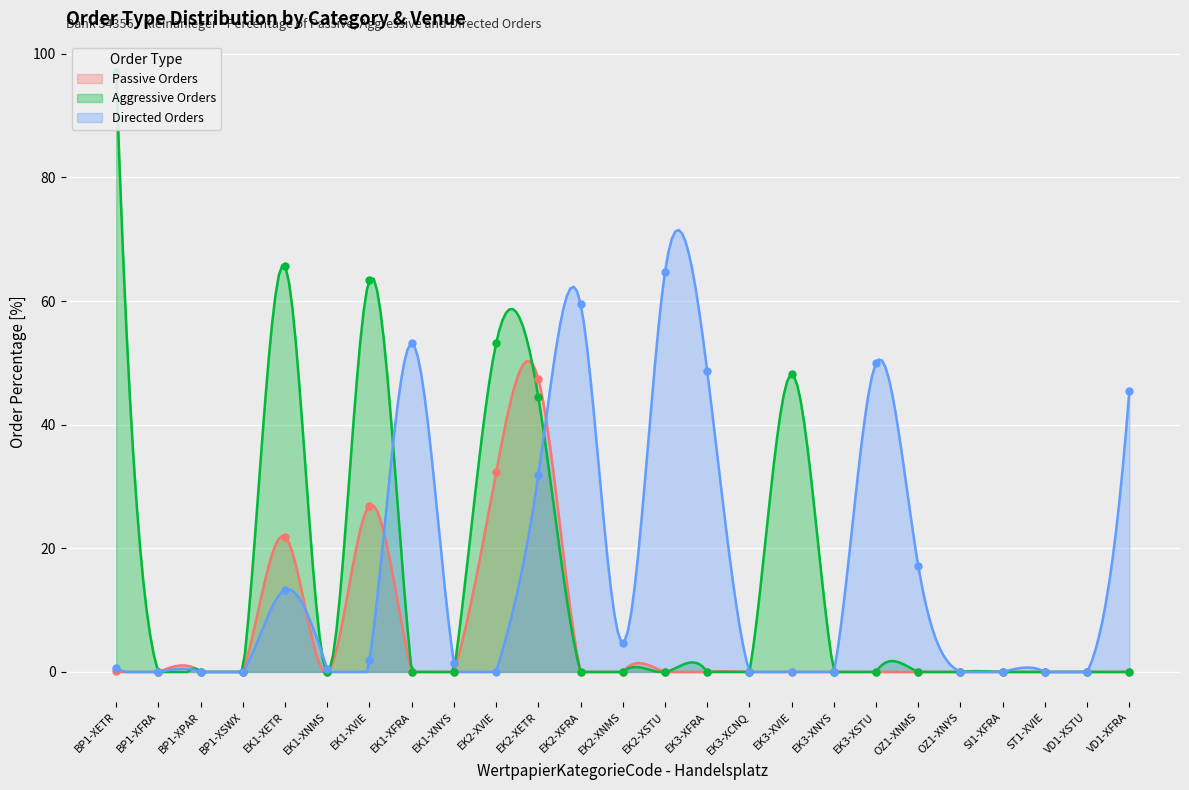

Which series has the largest Y range (max minus min)?

Aggressive Orders